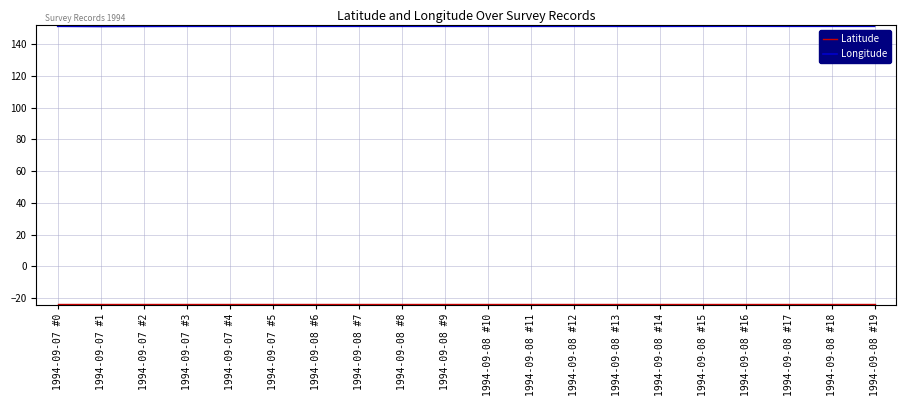

What position from the left is 1994-09-08 #18?

19